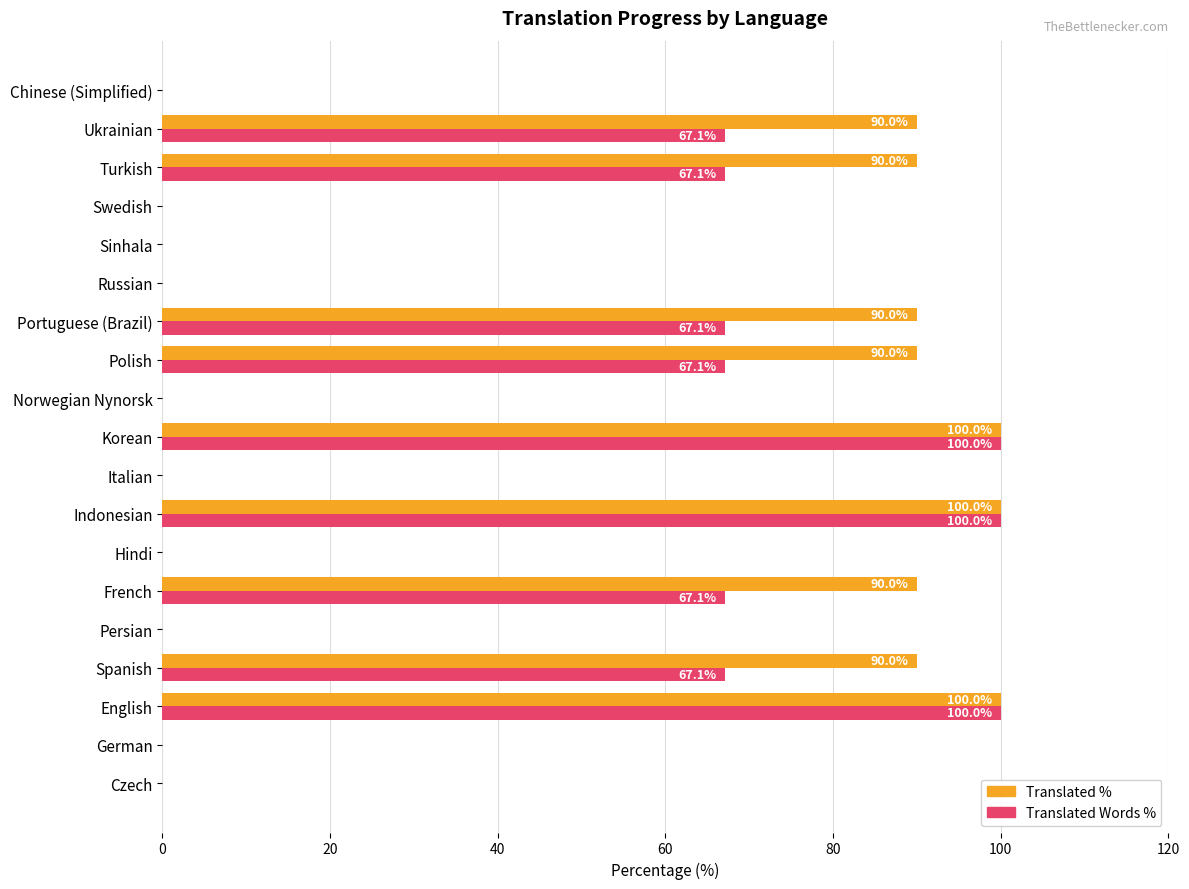

What is the total value across all series at Spanish?

157.1